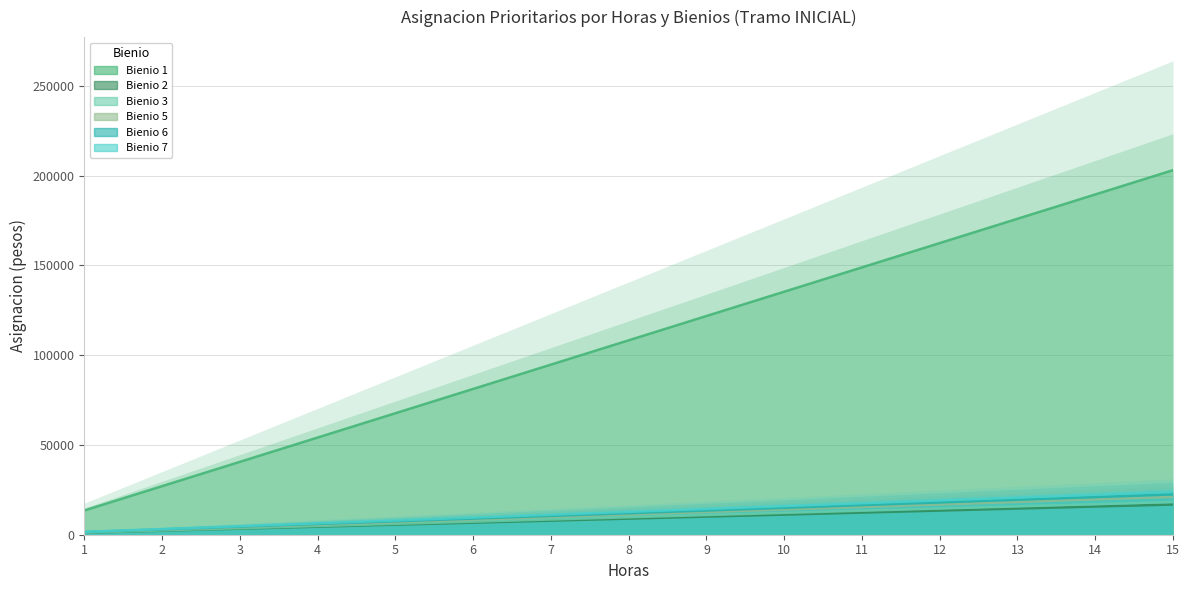

True or false: Bienio 6 and Bienio 5 cross at least once.

False